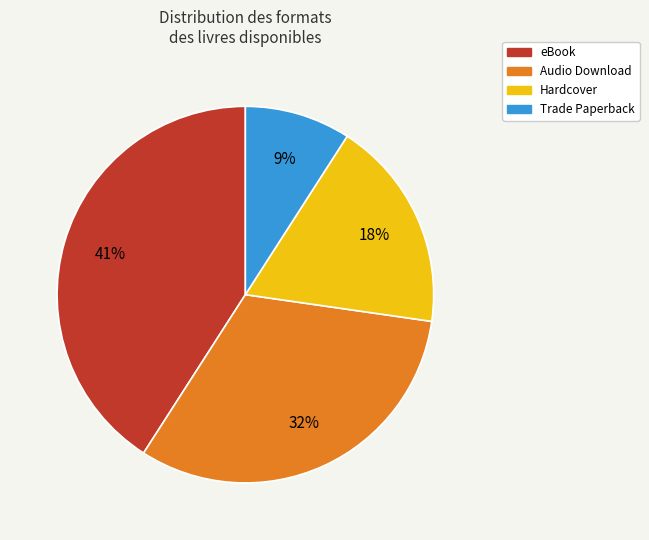

The Hardcover slice represents 24% of the pie. True or false?

False